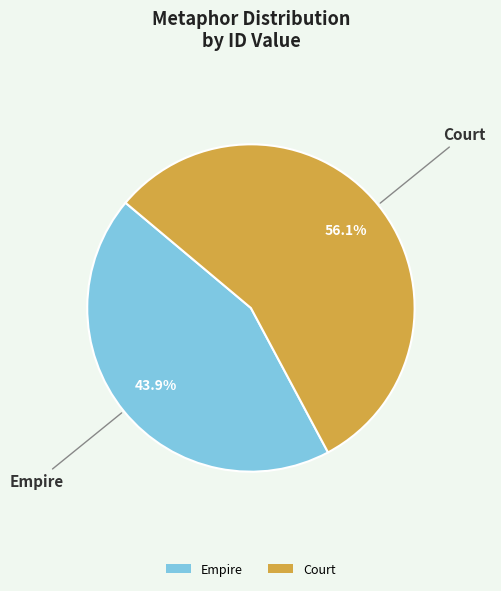

Between Empire and Court, which is larger?

Court